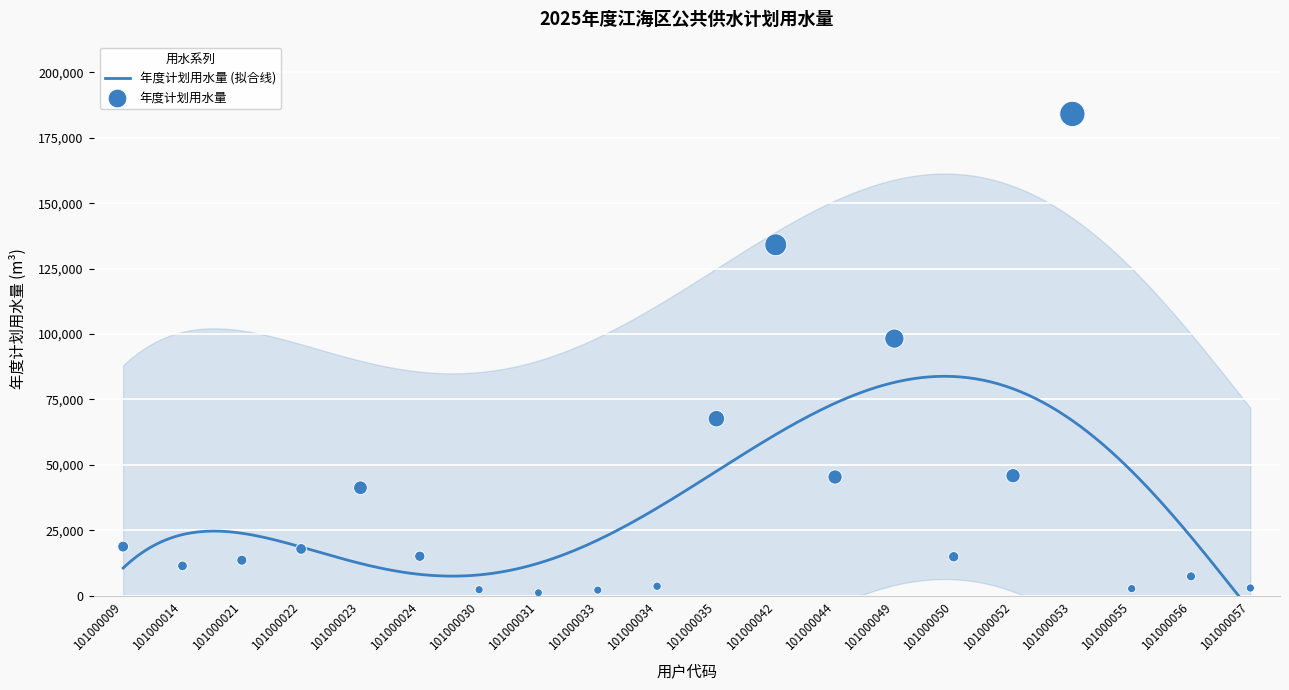

What is the change in value from 101000033 to 101000052?

+43711